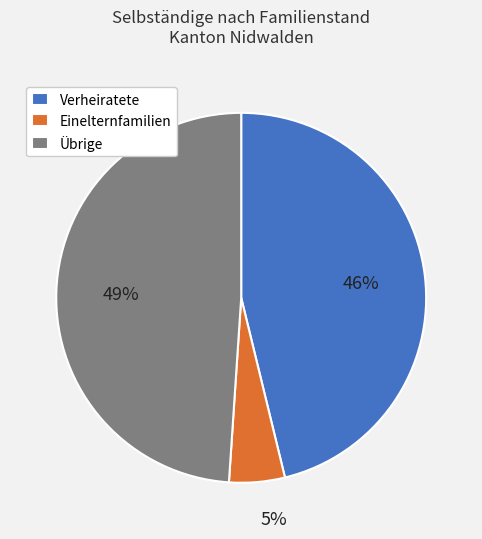

Count the number of slices in the pie.

3